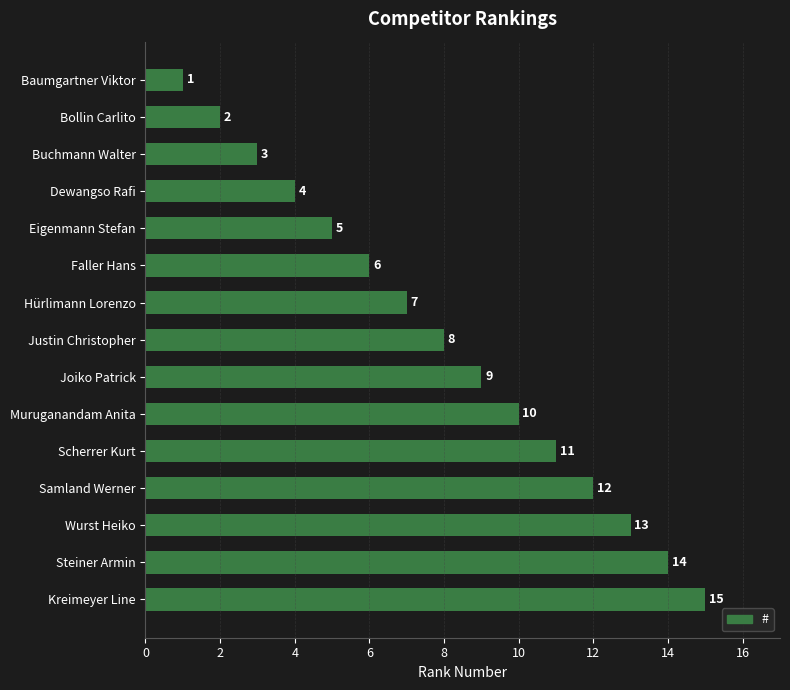

The chart shows a value of 0 at Baumgartner Viktor. True or false?

False